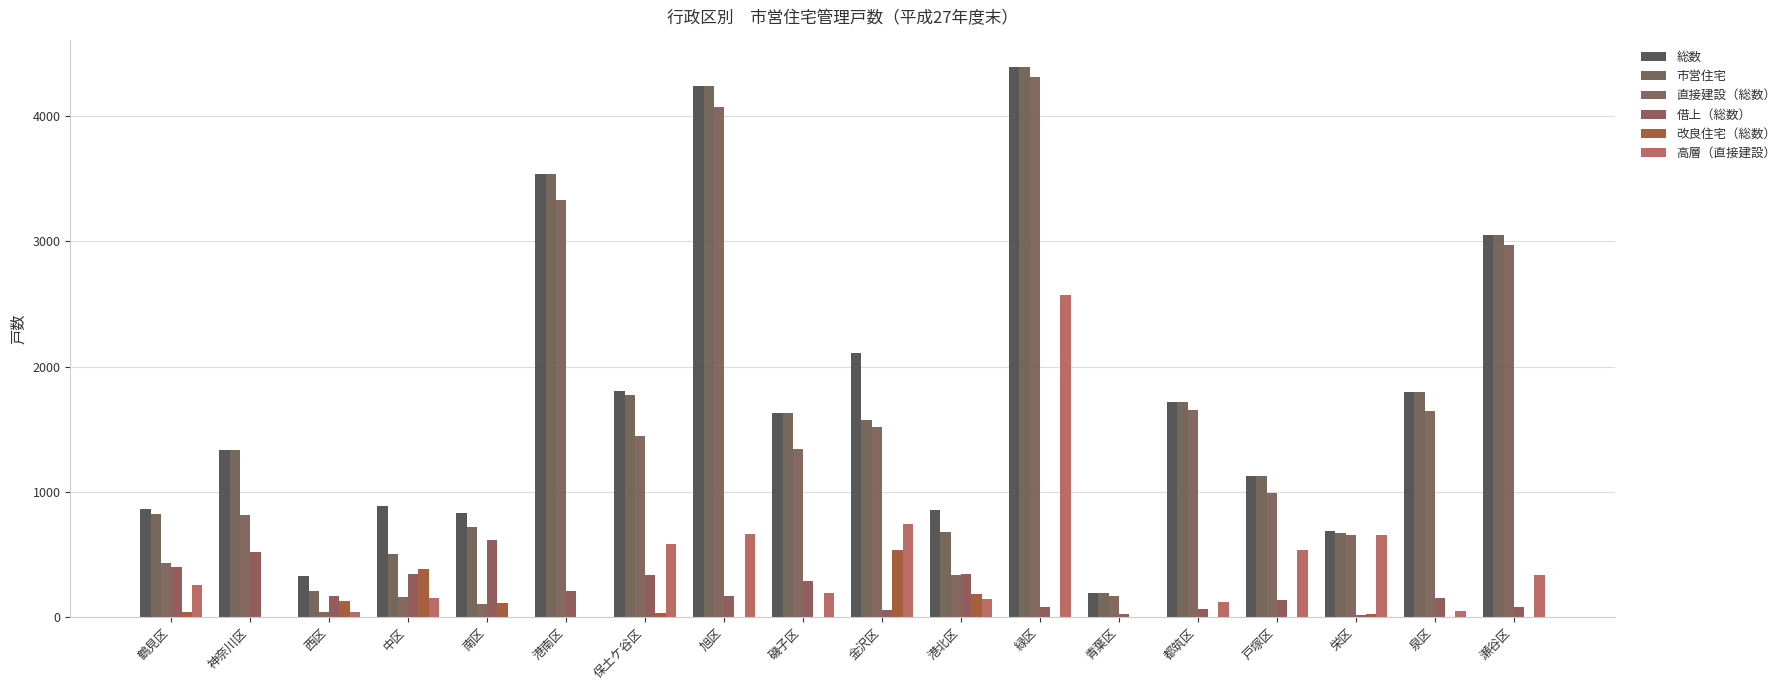

Rank the series at 港南区 from highest to lowest value.

総数, 市営住宅, 直接建設（総数）, 借上（総数）, 改良住宅（総数）, 高層（直接建設）